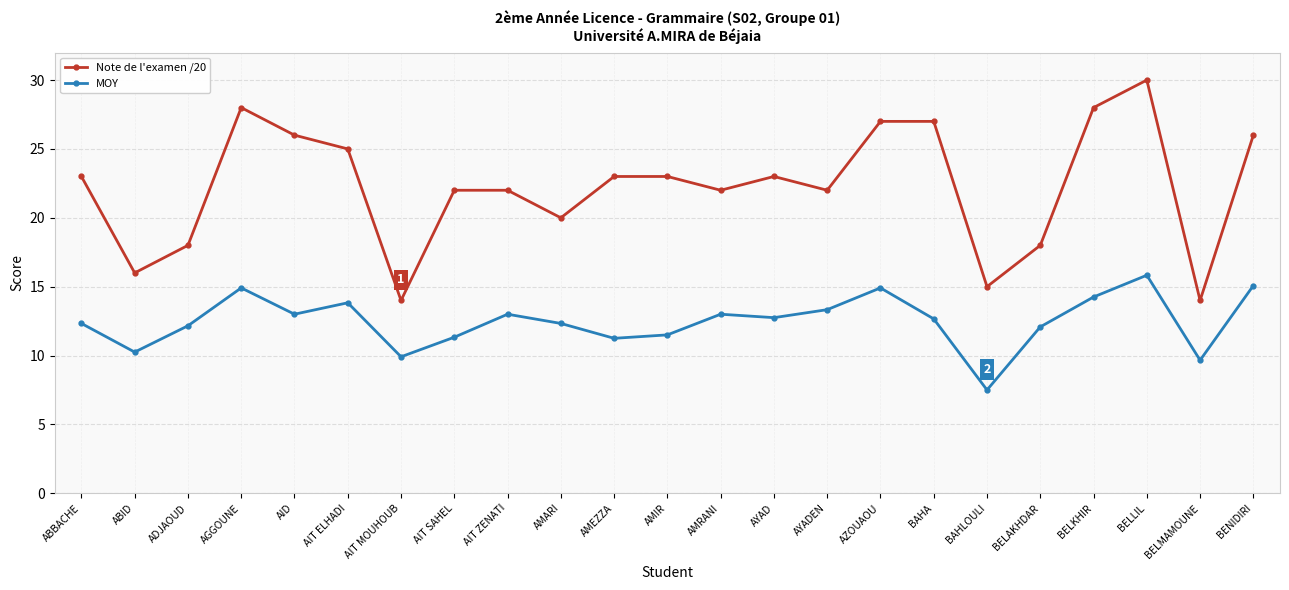

True or false: MOY has a value of 17.6 at AMEZZA.

False